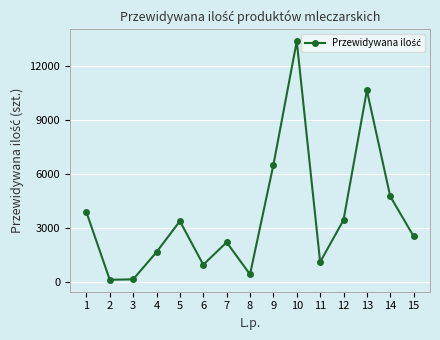

What is the difference between the values at 8 and 14?

4332